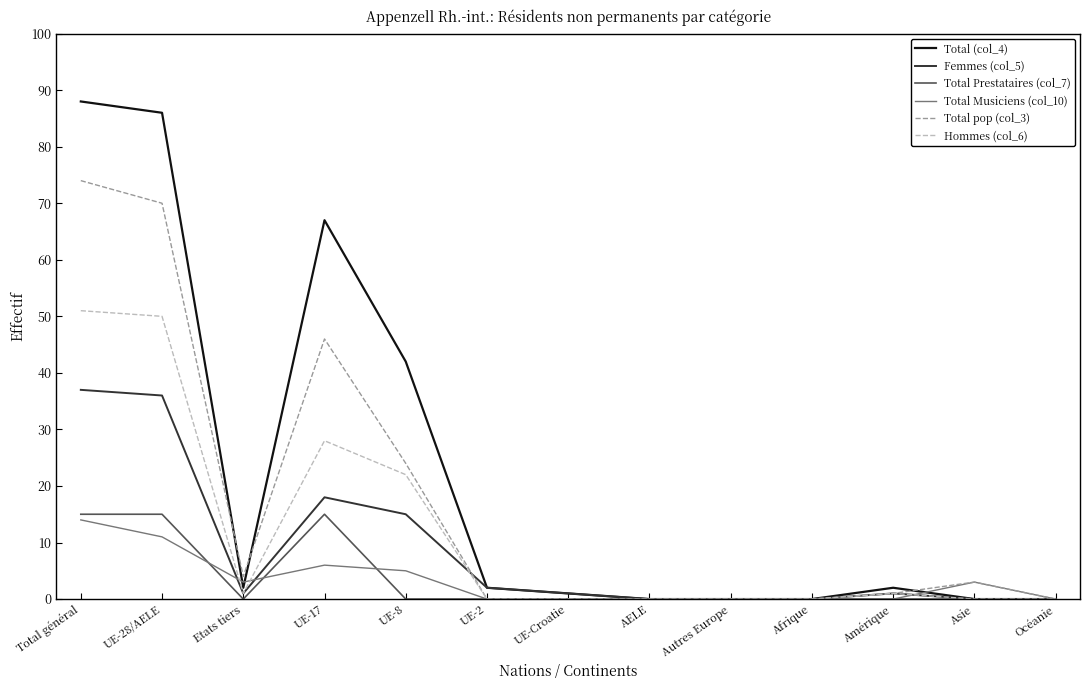

Rank the series by their maximum value, from highest to lowest.

Total (col_4), Total pop (col_3), Hommes (col_6), Femmes (col_5), Total Prestataires (col_7), Total Musiciens (col_10)